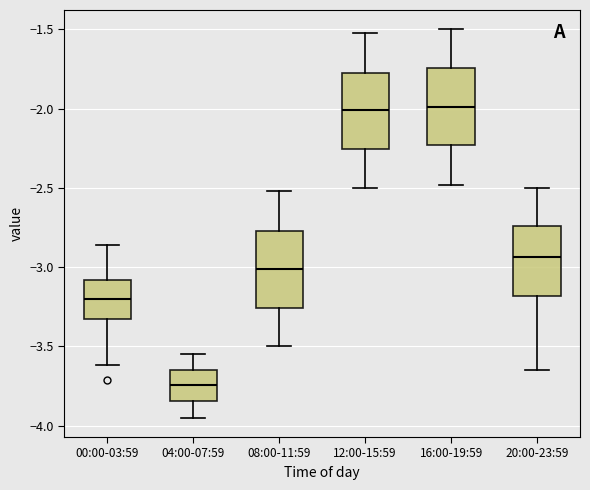

Which box's median line is the lowest?

04:00-07:59